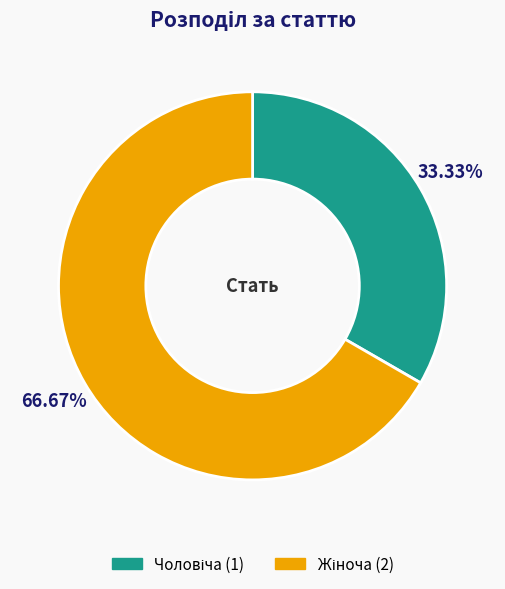

How many slices are in this pie chart?

2